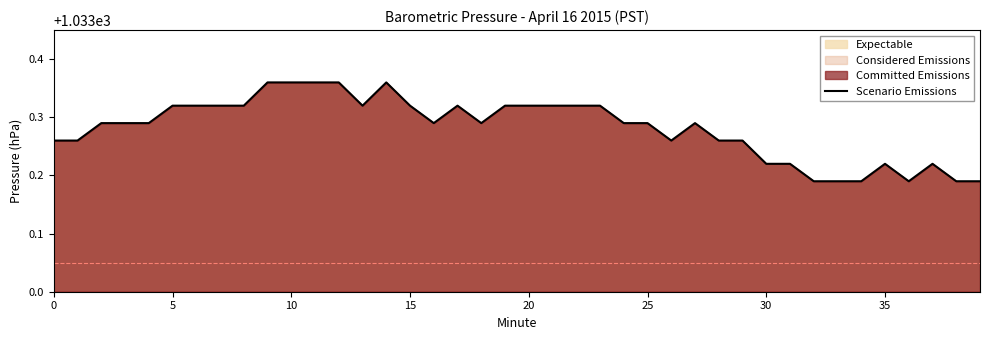

Which has a higher value, 38 or 23?

23